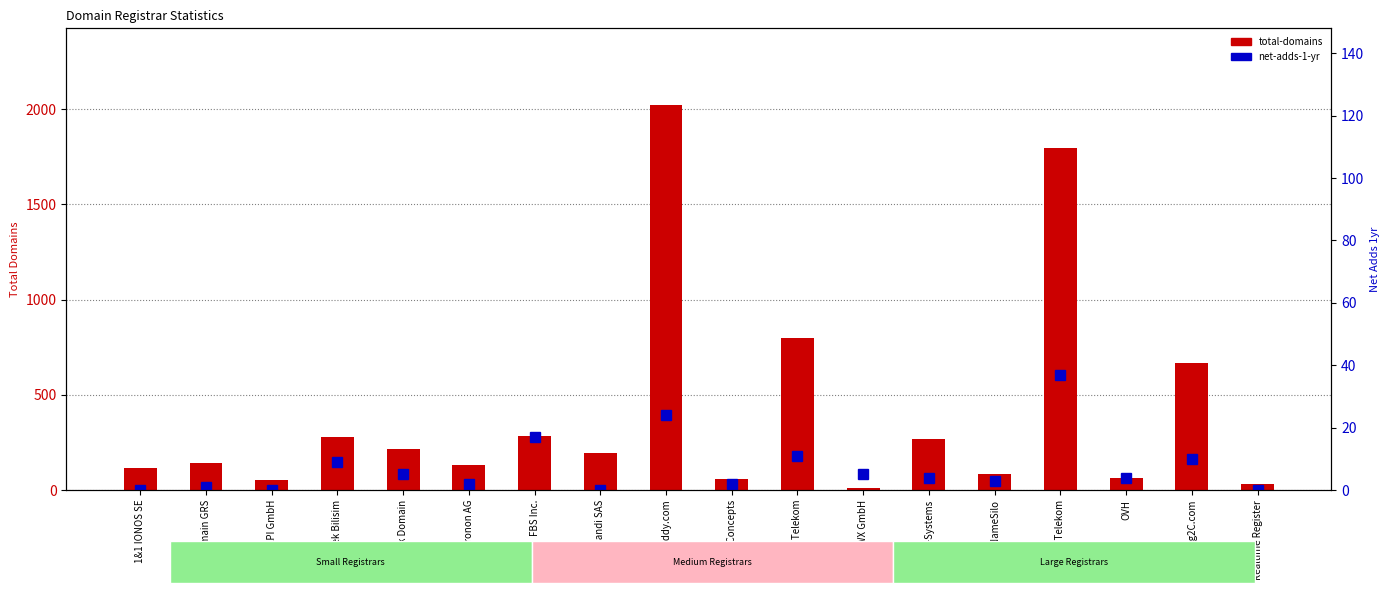

What is the greatest value displayed?

2021